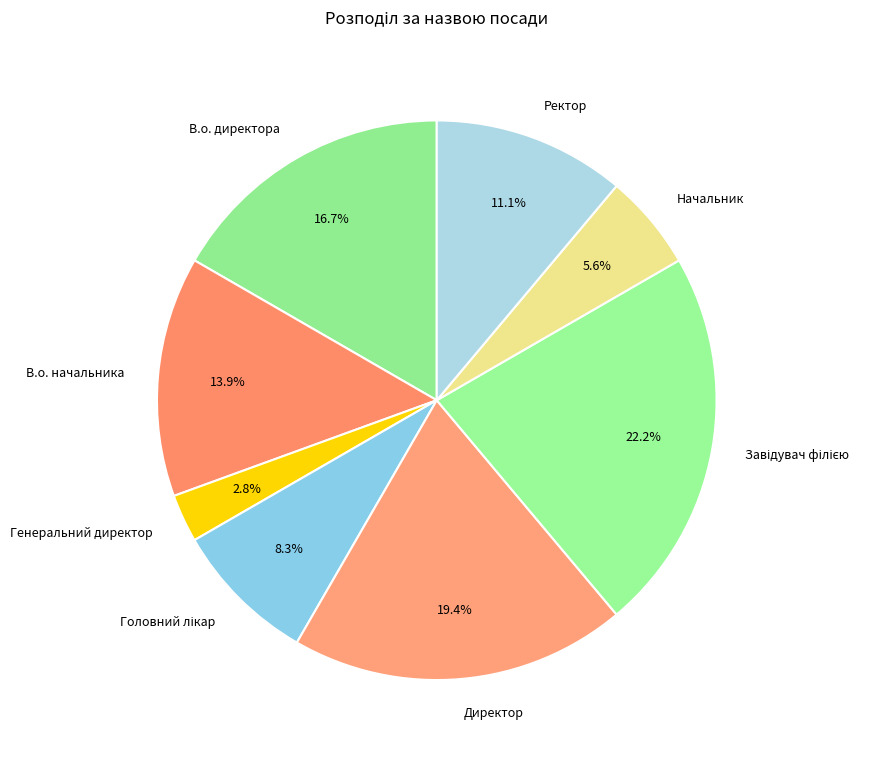

Count the number of slices in the pie.

8